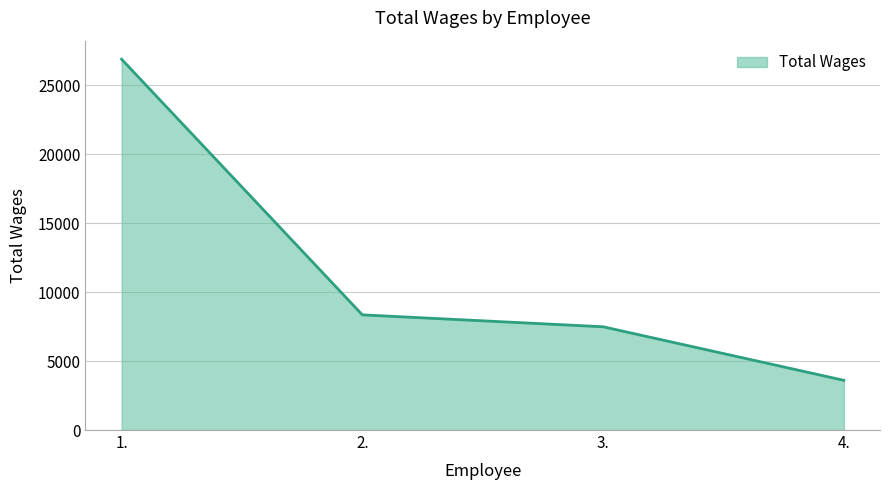

True or false: the data shows 14466.8 at 1..

False